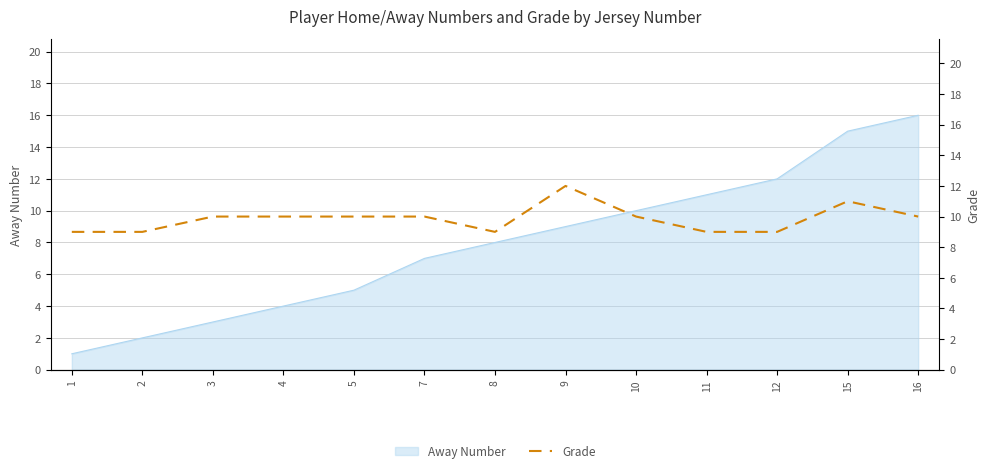

List the labels in order of Away Number value, smallest first.

1, 2, 3, 4, 5, 7, 8, 9, 10, 11, 12, 15, 16